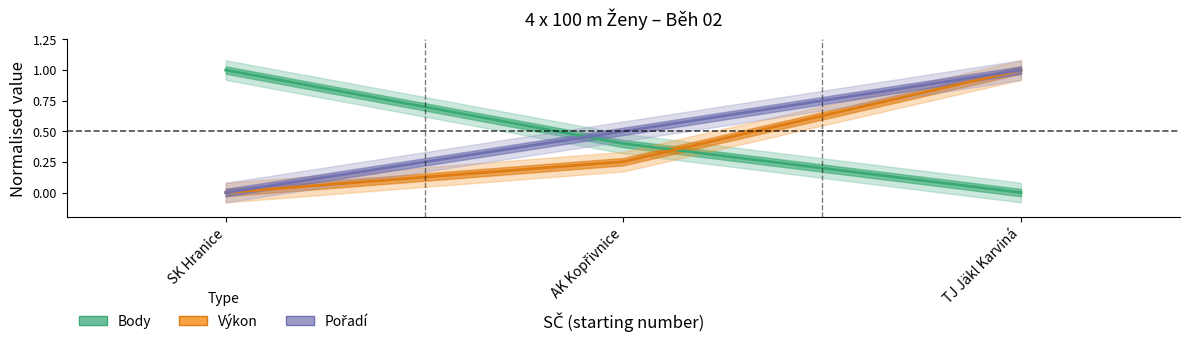

Reading left to right, list all the values displayed in this chart.

Pořadí: 0.0	0.5	1.0
Výkon: 0.0	0.3	1.0
Body: 1.0	0.4	0.0